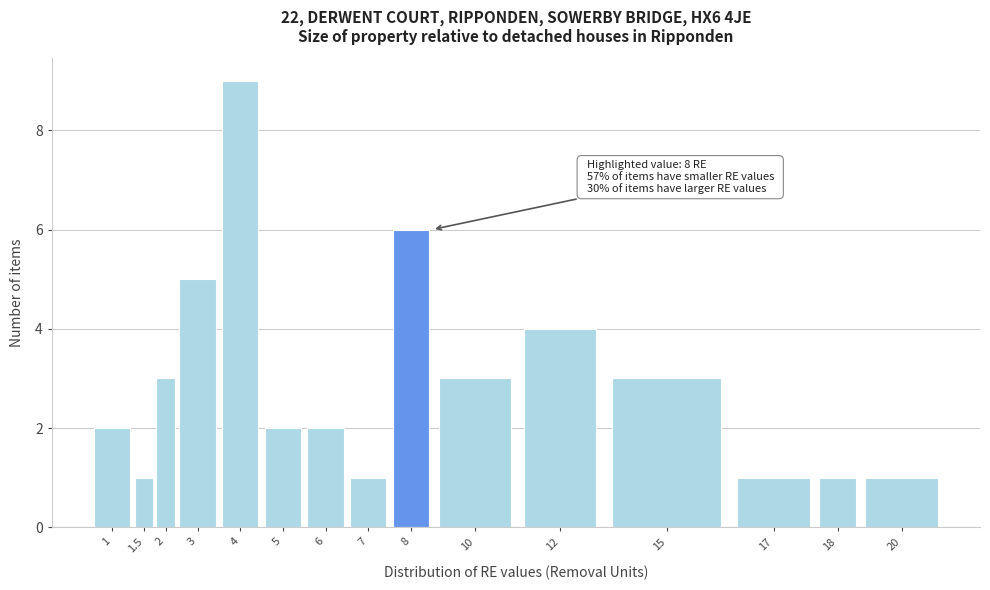

Reading left to right, transcribe all the data shown in this chart.

2	1	3	5	9	2	2	1	6	3	4	3	1	1	1